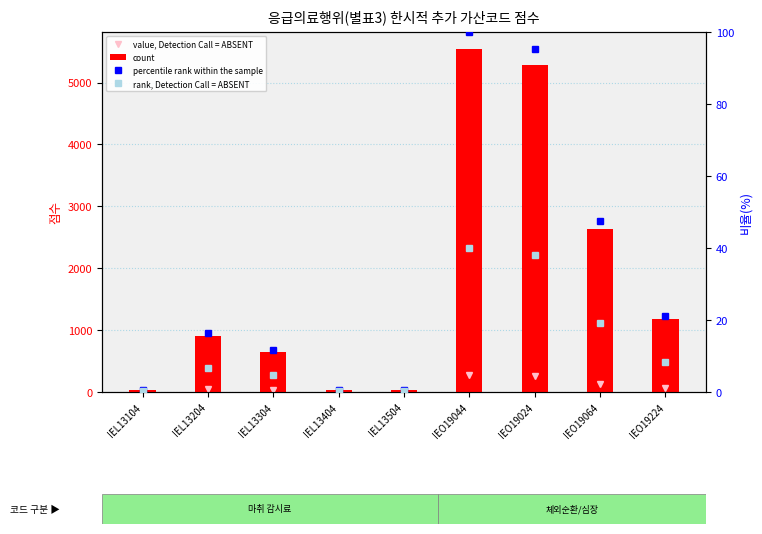

At which category is the sum across all series the highest?

IEO19044